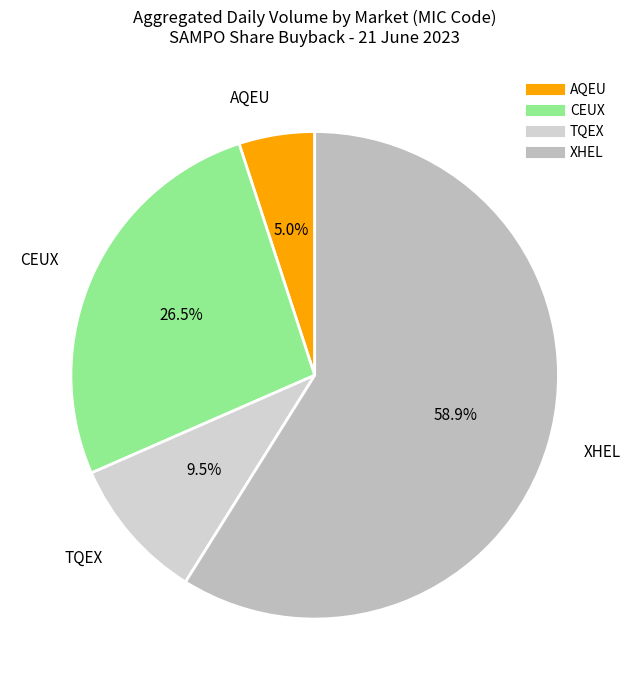

Between XHEL and AQEU, which is larger?

XHEL